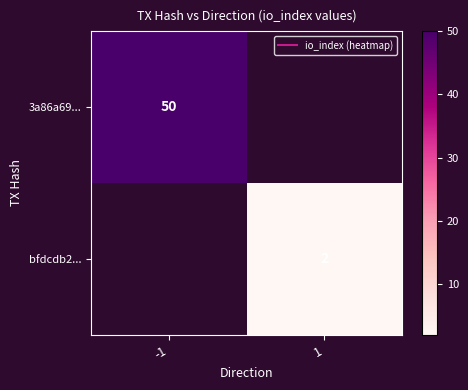

Which category has the lowest value across all series?

1